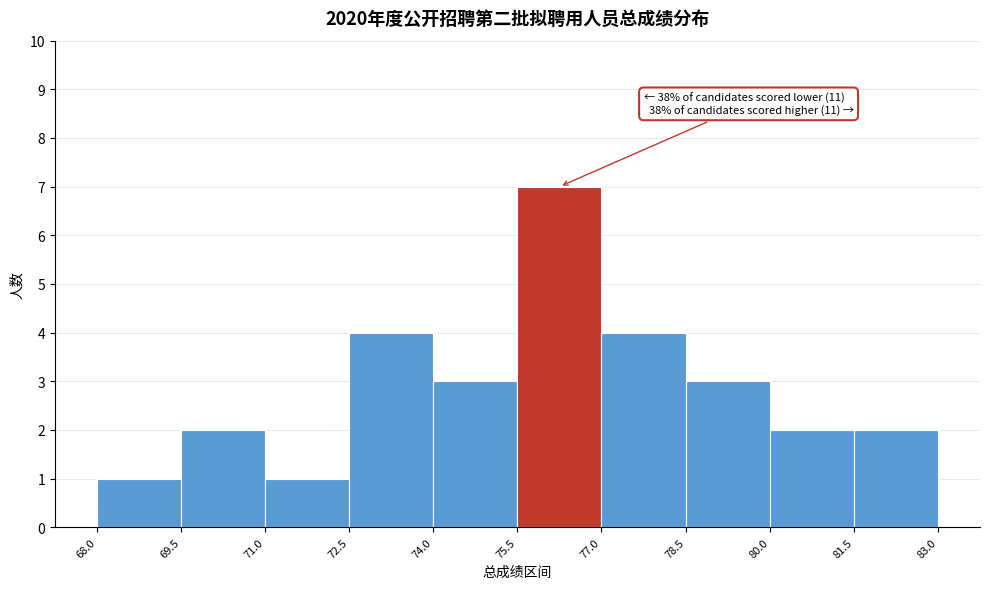

Over which range of the x-axis is the bar tallest?

75.5 to 77.0